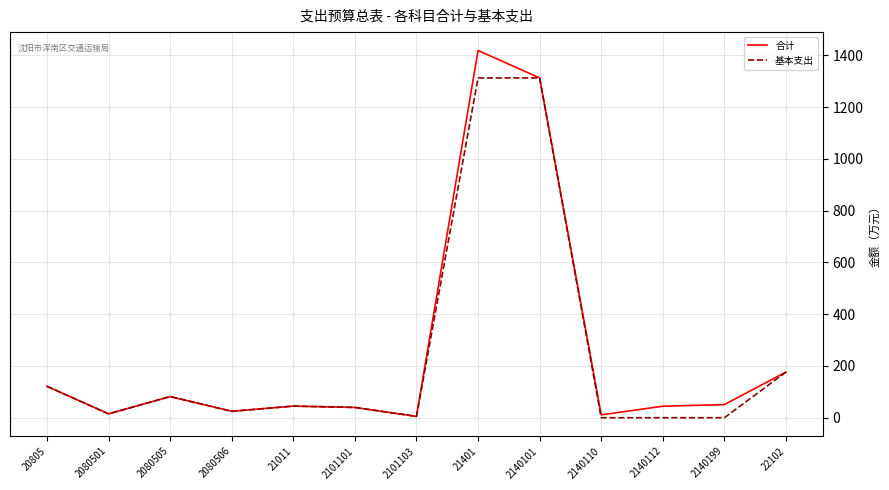

True or false: 合计 has a value of 1312.6 at 2140101.

True